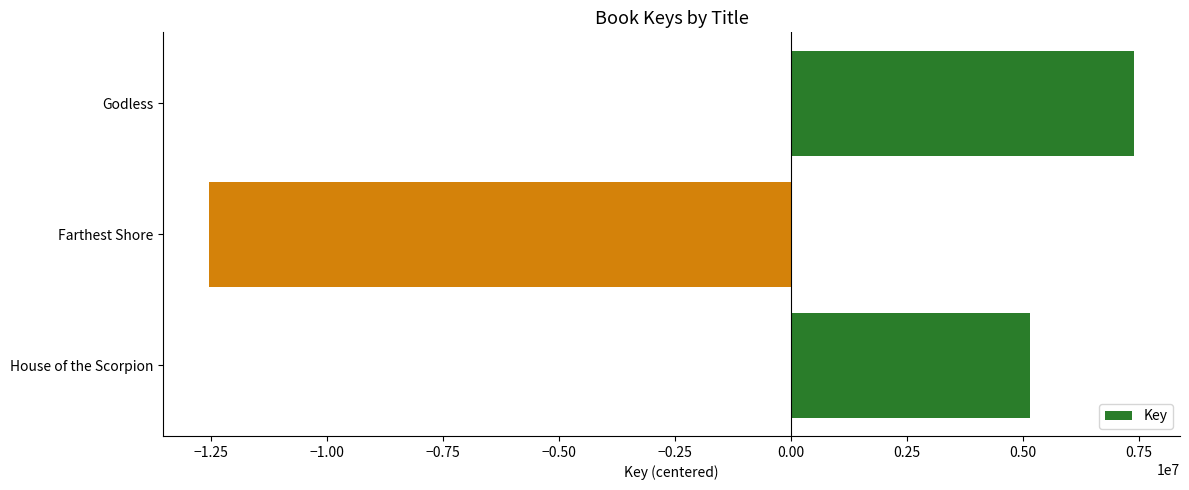

The value at Farthest Shore is -12541602.7. True or false?

True